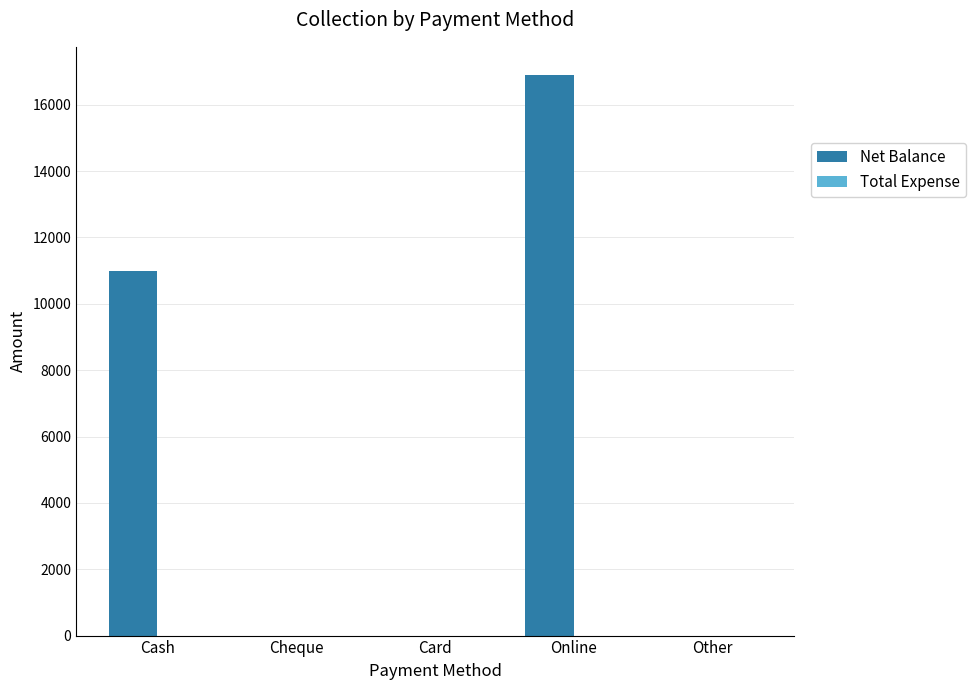

What is the sum of all values?

27900